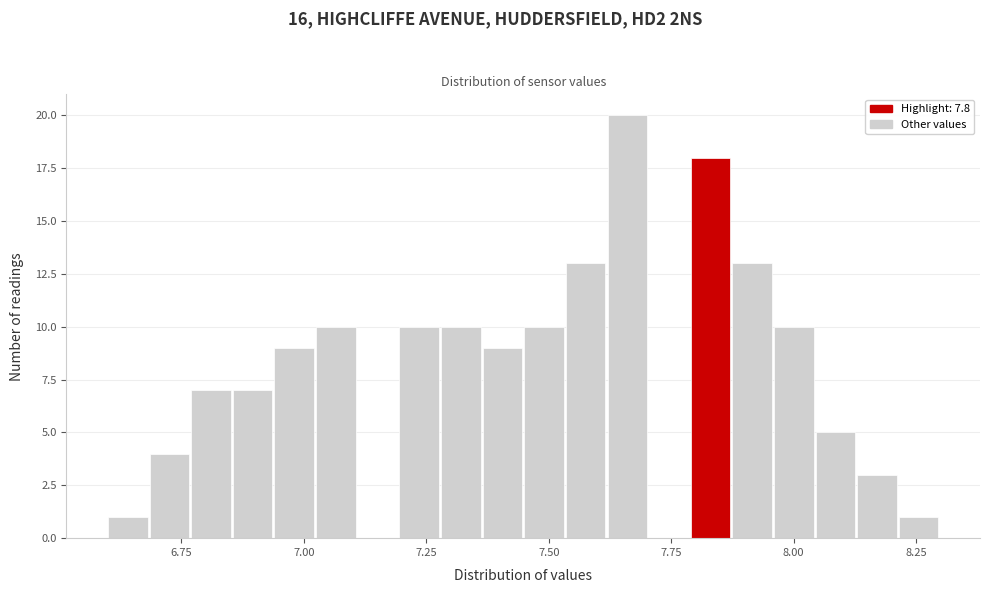

Around what value on the x-axis is the tallest bar? Give the approximate position of its centre, as read against the axis.

7.65